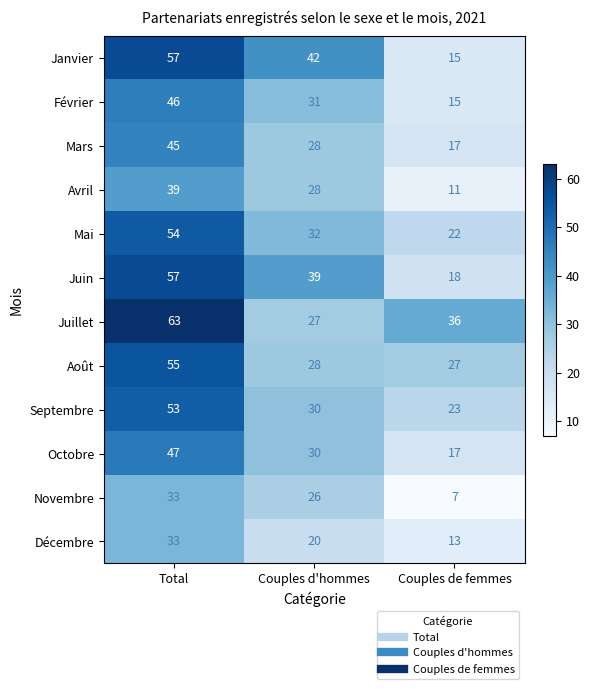

Which series has the largest total across all categories?

Juillet